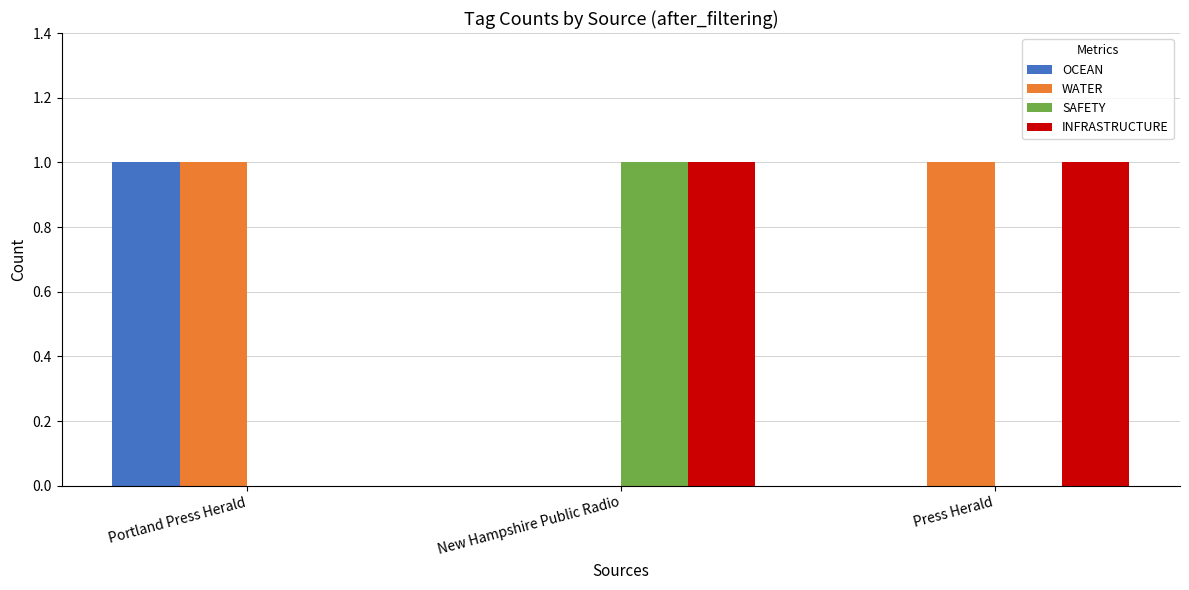

The OCEAN series shows -1 at Press Herald. True or false?

False